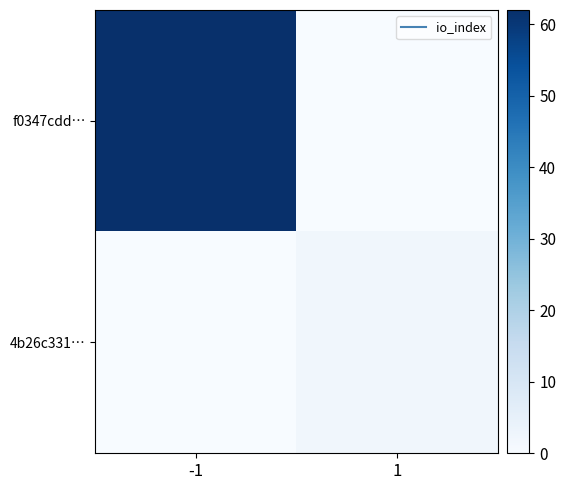

Which has a higher value, -1 or 1?

-1